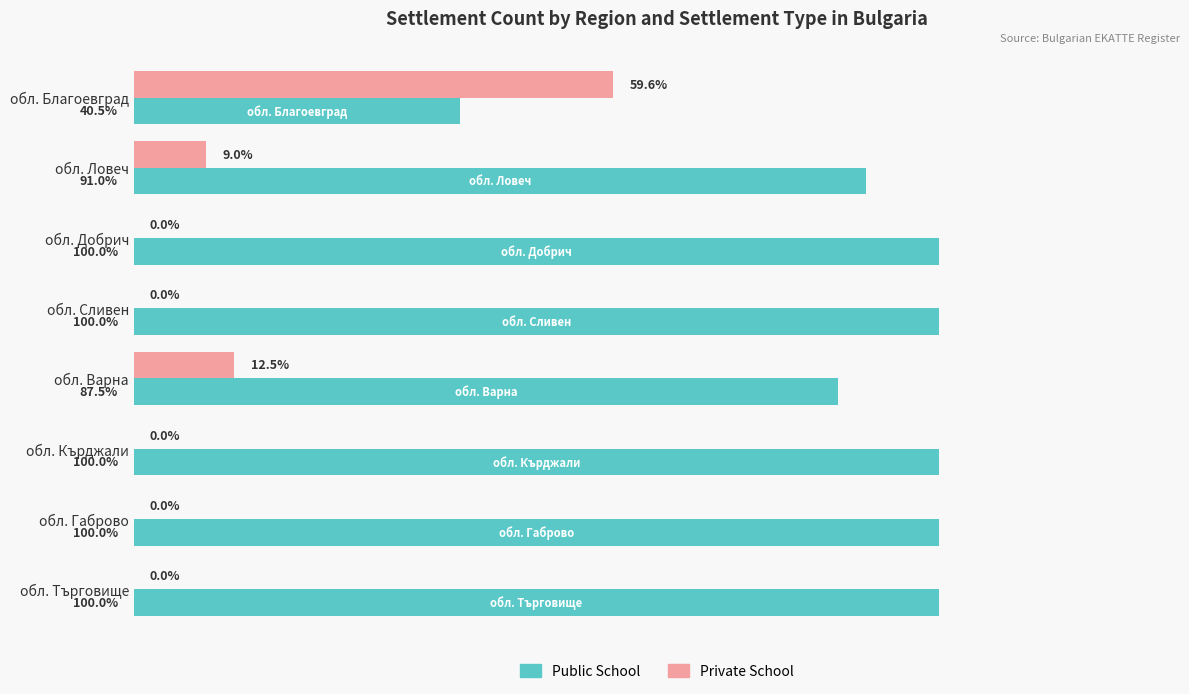

Which series has the largest total across all categories?

Public School